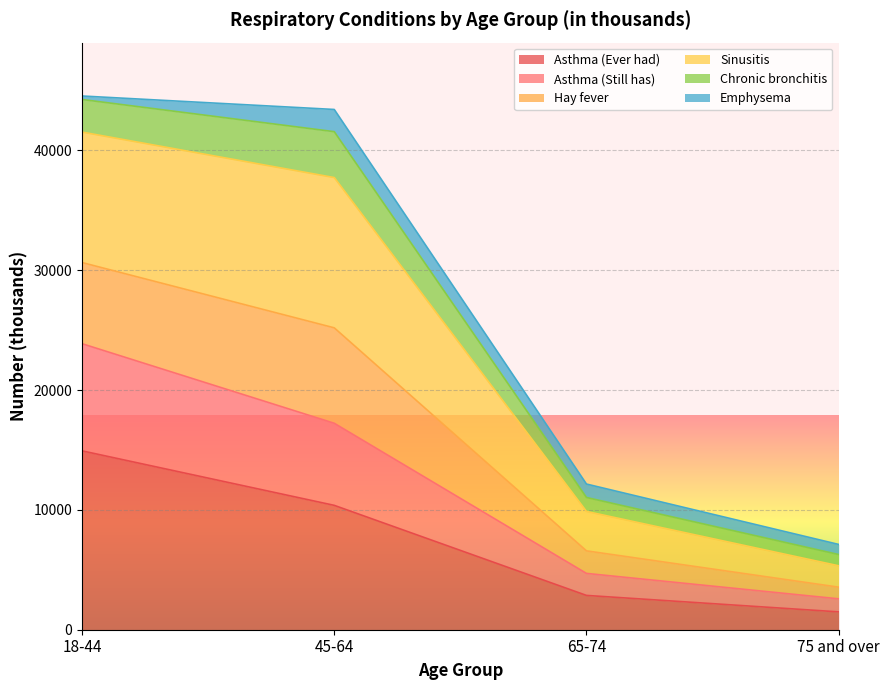

What position from the left is 45-64?

2